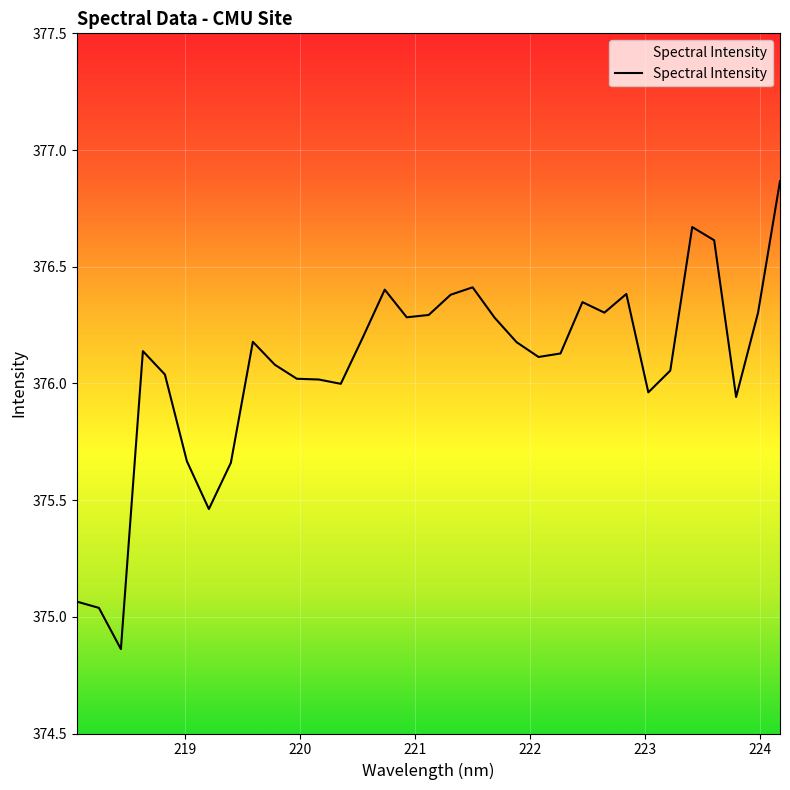

What is the difference between the maximum and minimum values?

2.0